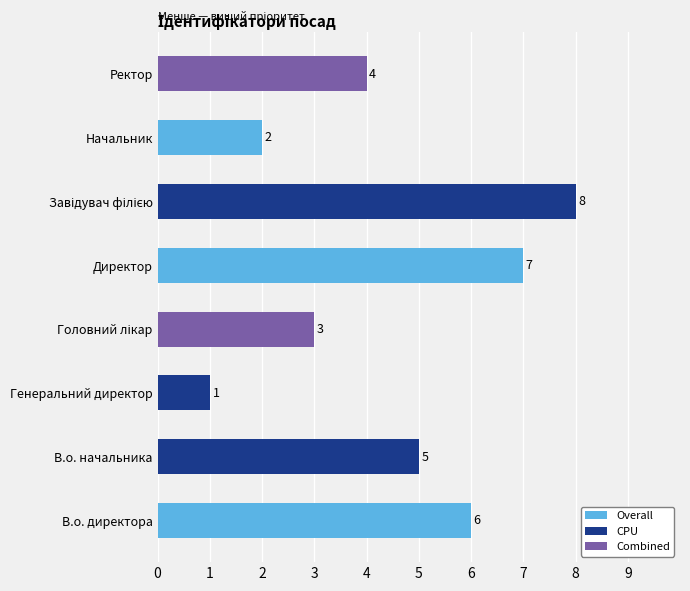

At which label is the value closest to 4?

Ректор